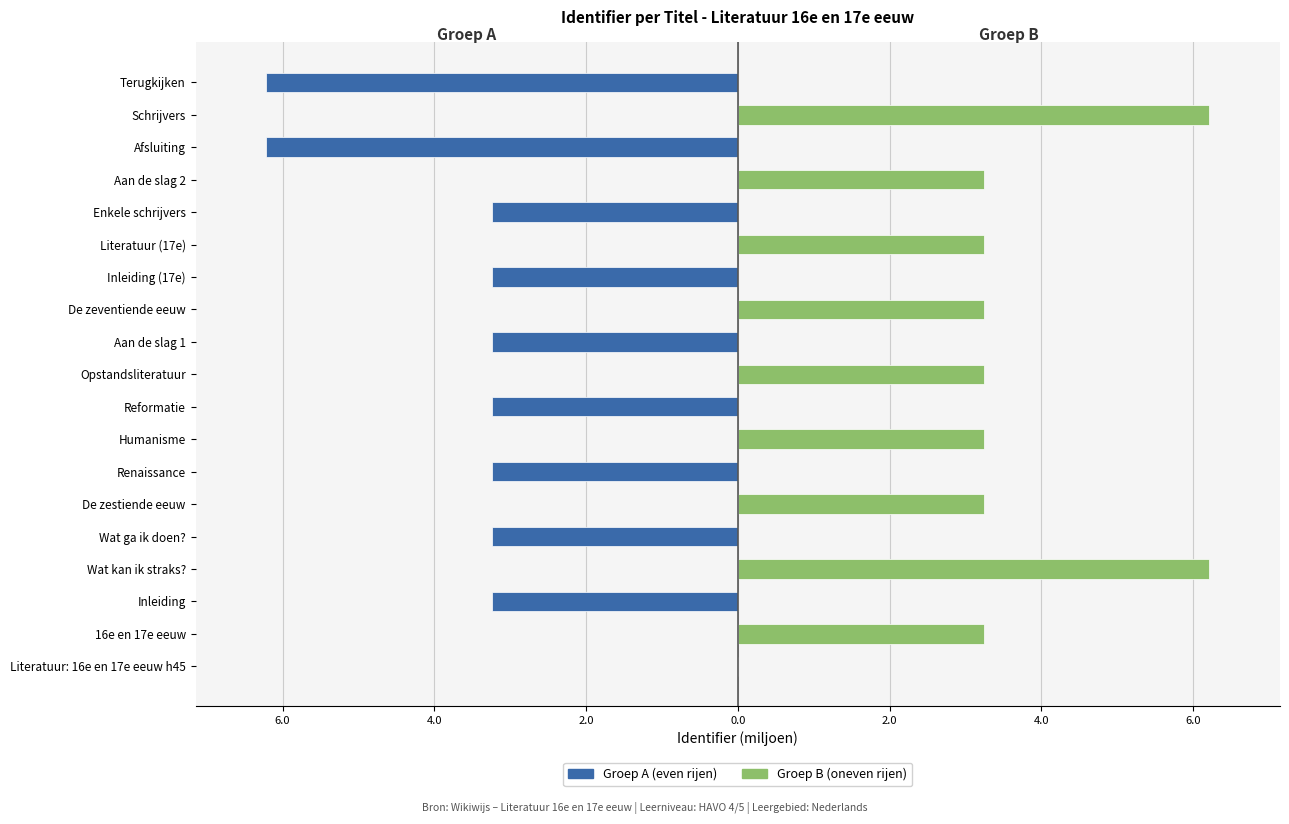

How many values in Groep B (oneven rijen) are above zero?

9